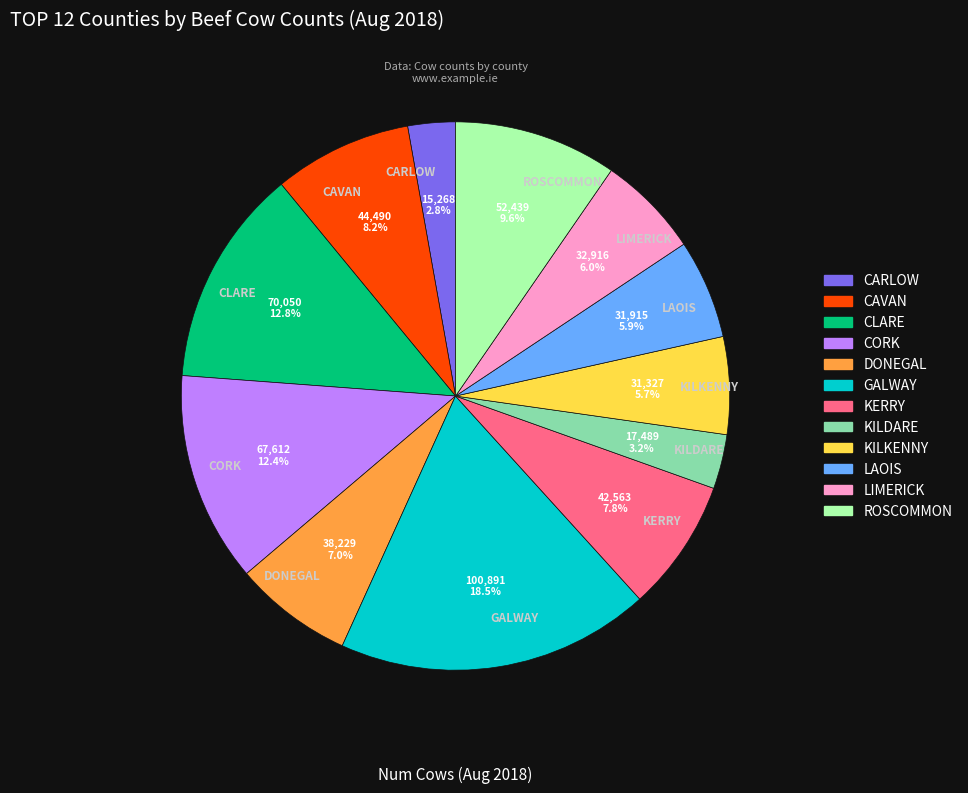

Do CORK and CAVAN together represent more than half of the pie?

No